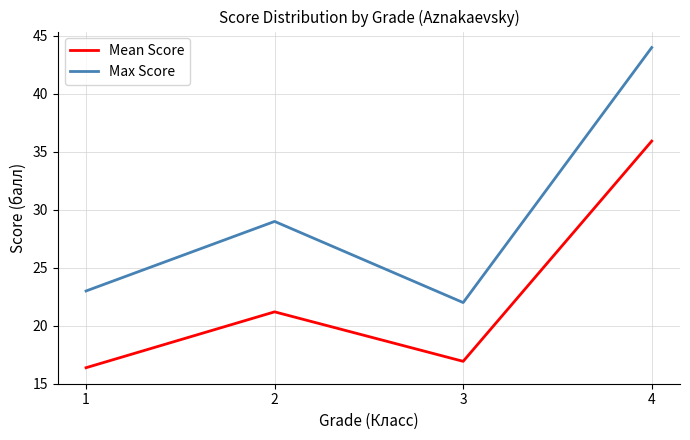

In Mean Score, how many points are higher than both neighbors (excluding endpoints)?

1